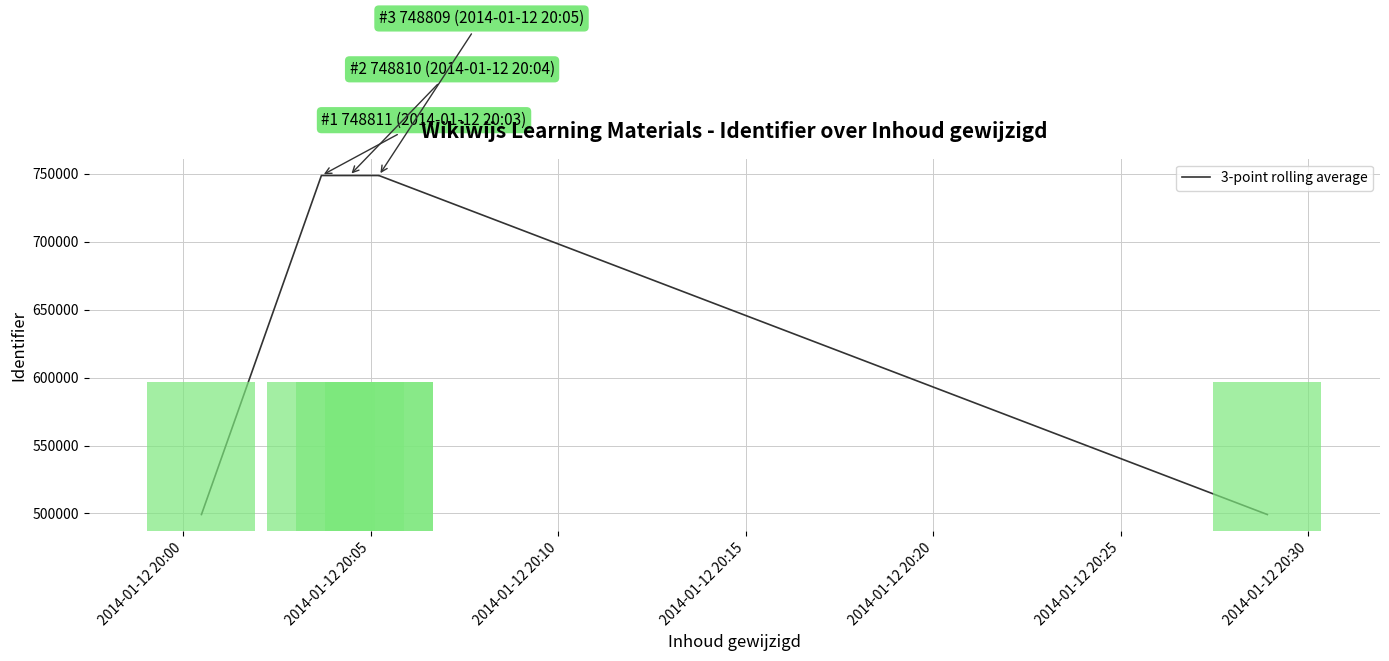

Is the value of Identifier (bar) at 2014-01-12 20:10 greater than the value of 3-point rolling average at 2014-01-12 20:20?

Yes